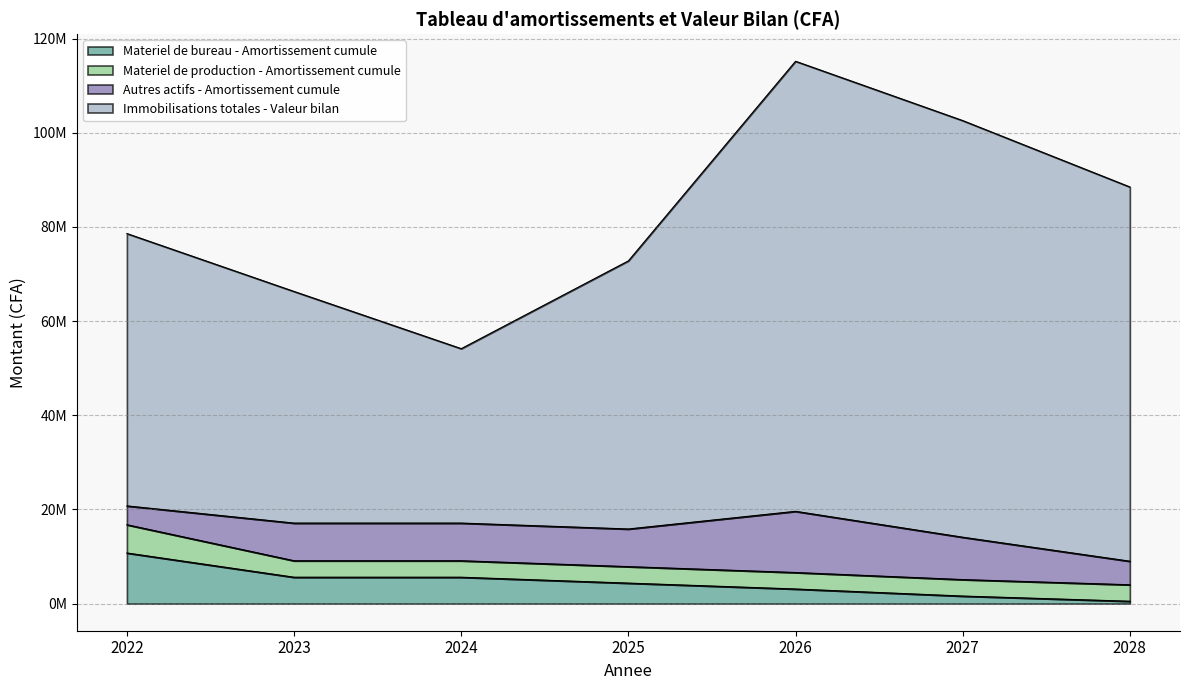

Does the chart display data point markers on the line(s)?

No